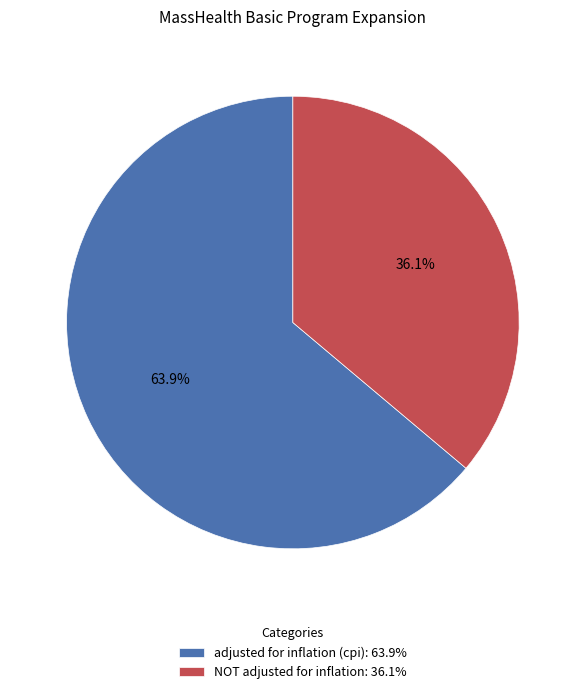

To the nearest percent, what is the difference between the adjusted for inflation (cpi) and NOT adjusted for inflation slice percentages?

28%